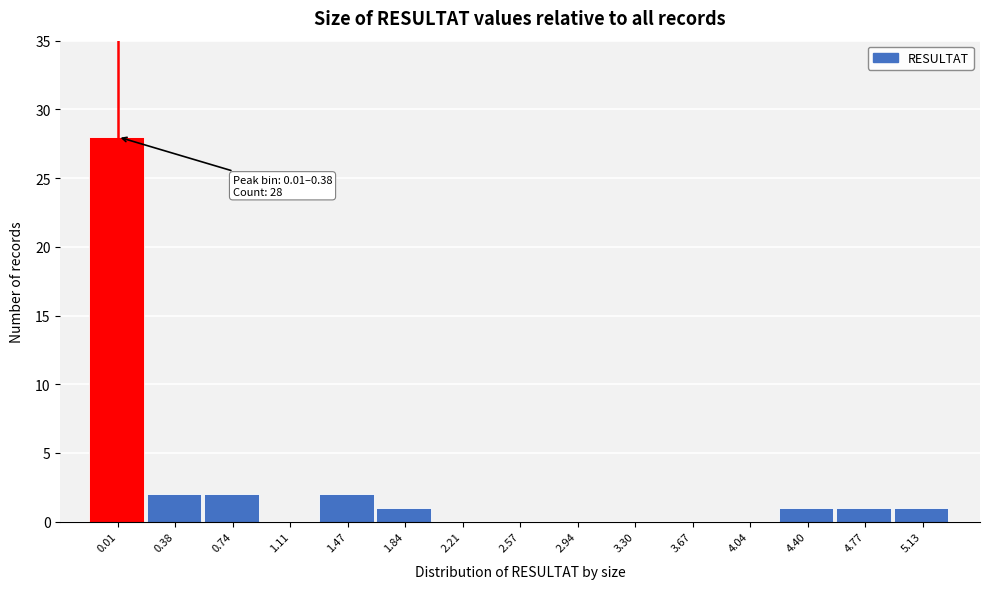

Reading right to left, transcribe all the data shown in this chart.

5.13=1	4.77=1	4.40=1	4.04=0	3.67=0	3.30=0	2.94=0	2.57=0	2.21=0	1.84=1	1.47=2	1.11=0	0.74=2	0.38=2	0.01=28